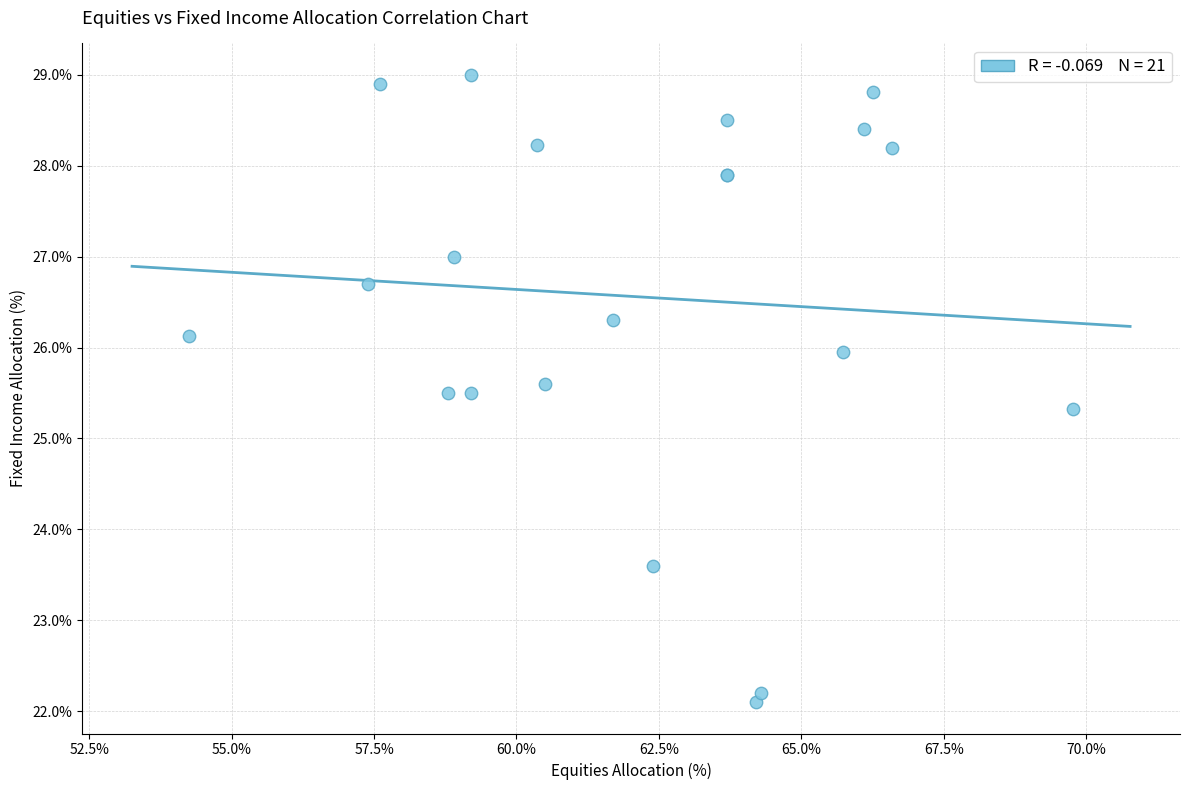

What Y value in the scatter plot is closest to 25?

25.3